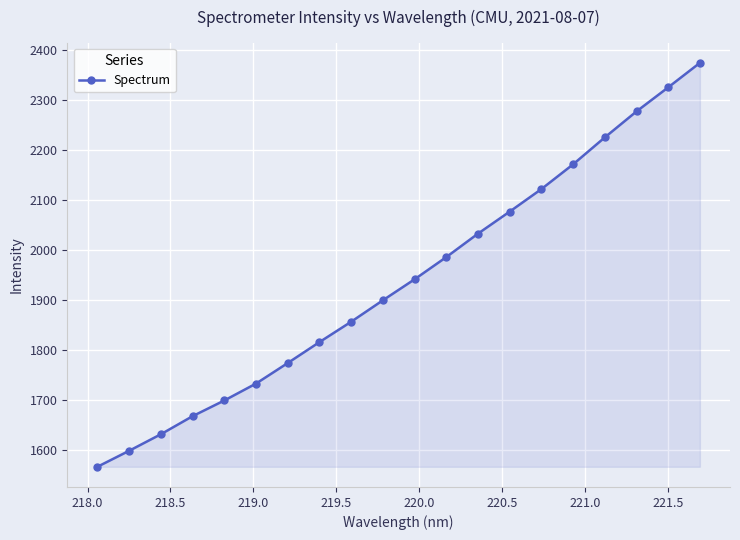

What is the difference between the maximum and second lowest values?

776.2